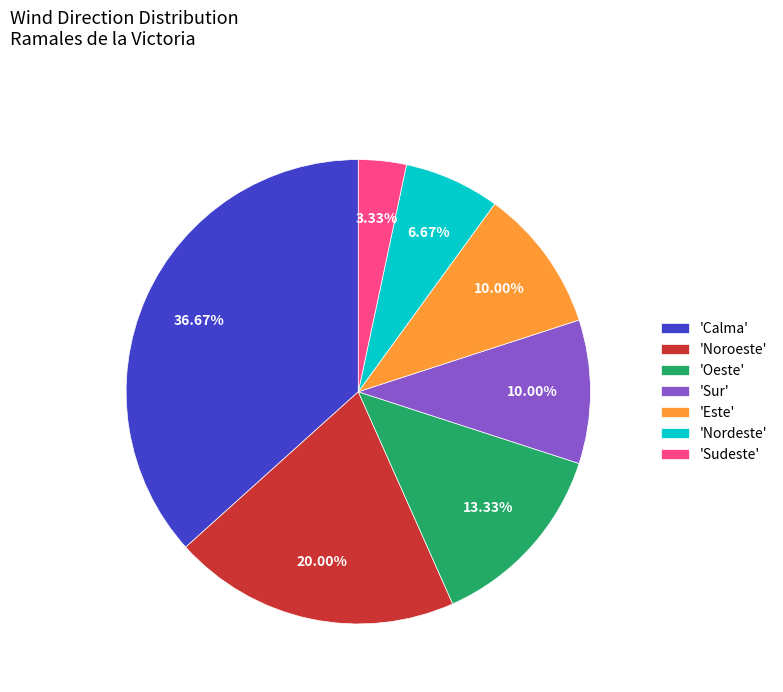

Do 'Calma' and 'Sudeste' together represent more than half of the pie?

No